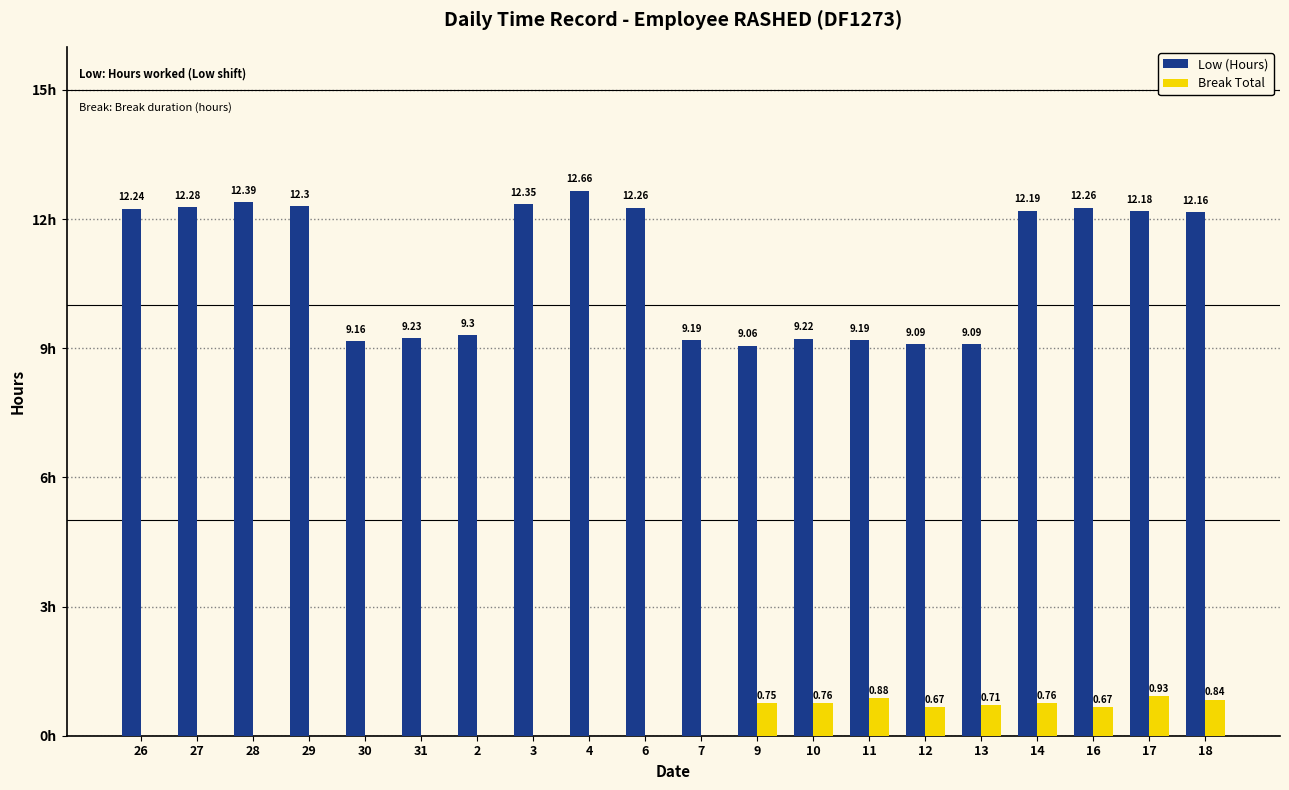

Is the value of Break Total at 31 greater than the value of Low (Hours) at 13?

No